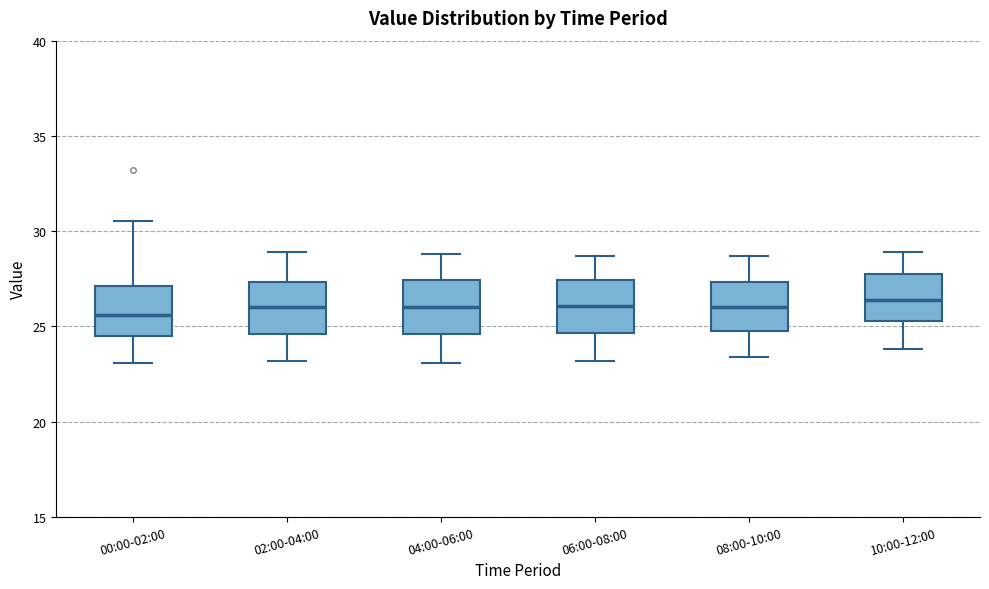

Reading left to right, read every box against the y-axis: the position of its median line, the range the box covers, and the ends of its whiskers. The values are not printed on the chart, so give them approximately, as read against the axis.

00:00-02:00: median 25.5, box 24.5 to 27.0, whiskers 23.0 to 30.5
02:00-04:00: median 26.0, box 24.5 to 27.5, whiskers 23.0 to 29.0
04:00-06:00: median 26.0, box 24.5 to 27.5, whiskers 23.0 to 29.0
06:00-08:00: median 26.0, box 24.5 to 27.5, whiskers 23.0 to 28.5
08:00-10:00: median 26.0, box 25.0 to 27.5, whiskers 23.5 to 28.5
10:00-12:00: median 26.5, box 25.5 to 27.5, whiskers 24.0 to 29.0